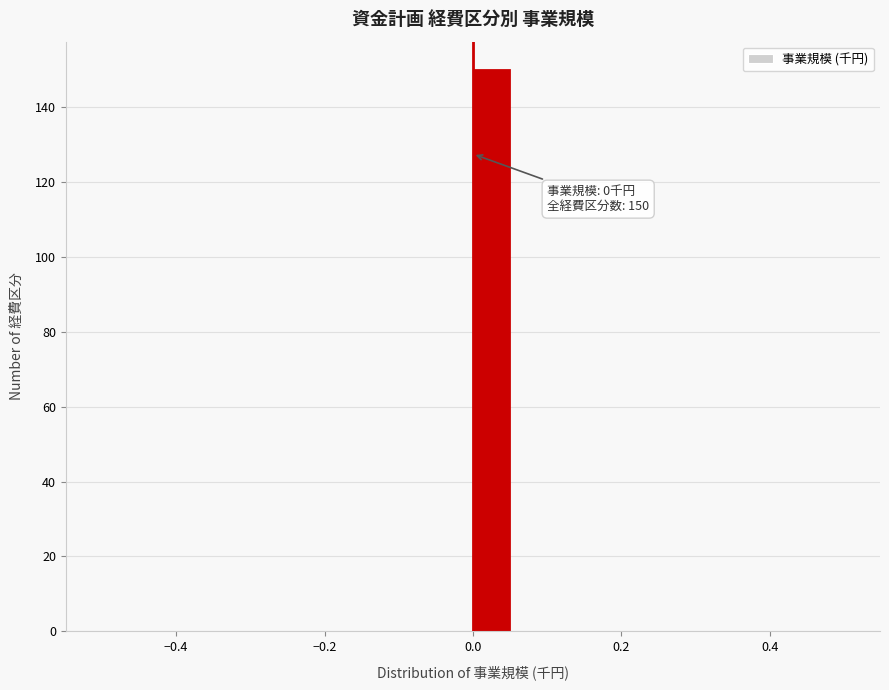

Around what value on the x-axis is the tallest bar? Give the approximate position of its centre, as read against the axis.

0.02